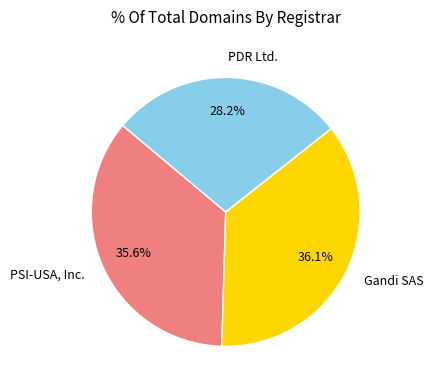

Count the number of slices in the pie.

3